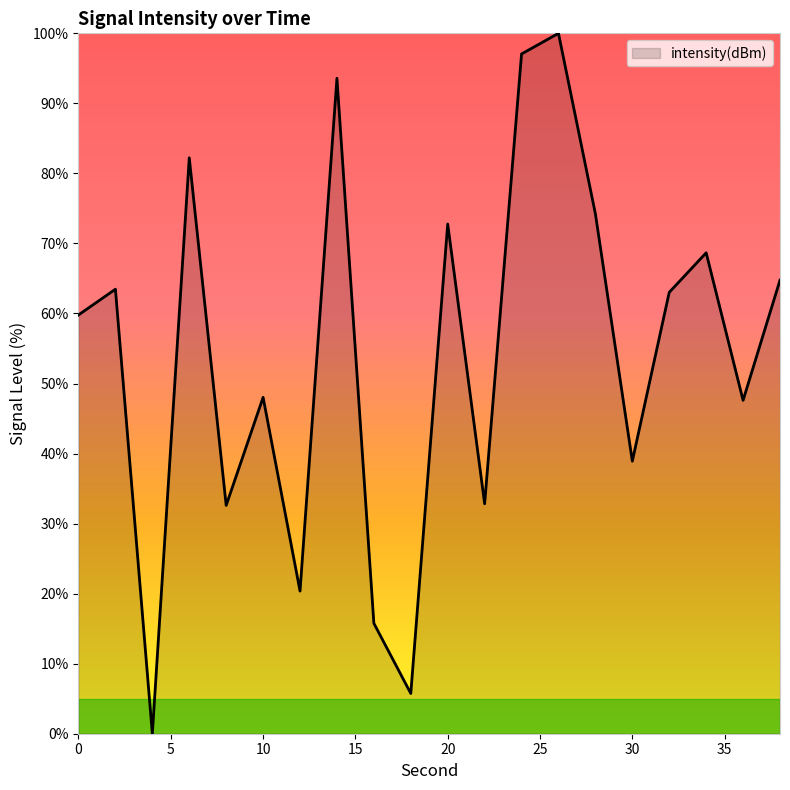

What is the greatest value displayed?

100.0